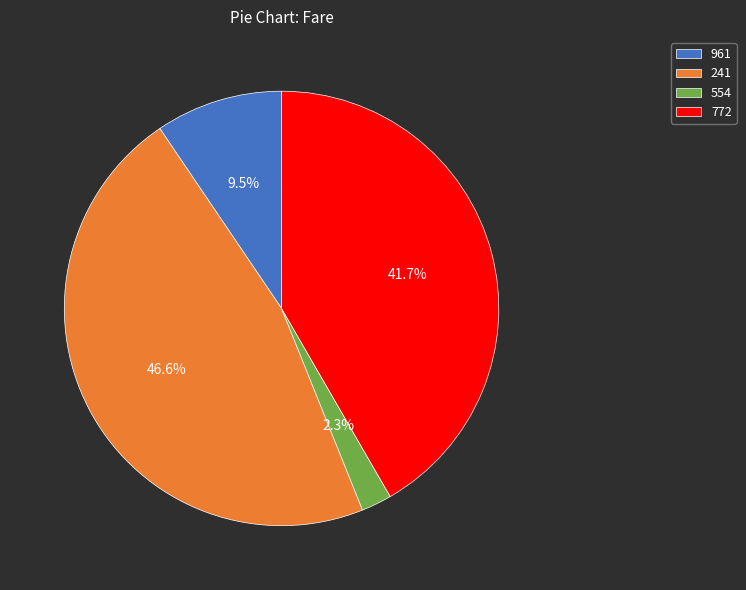

How much of the chart is everything except 961?

90.5%